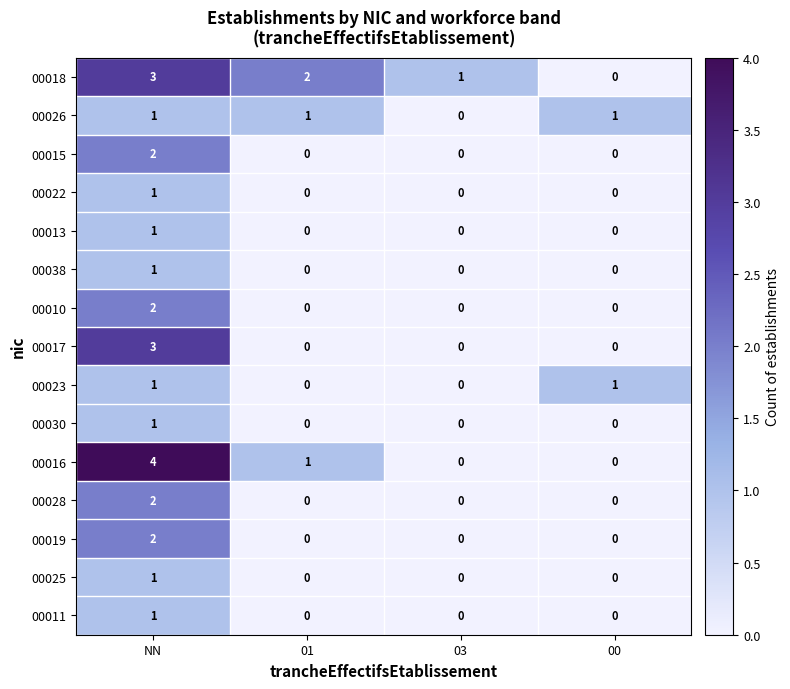

Which label corresponds to the largest value in the chart?

NN